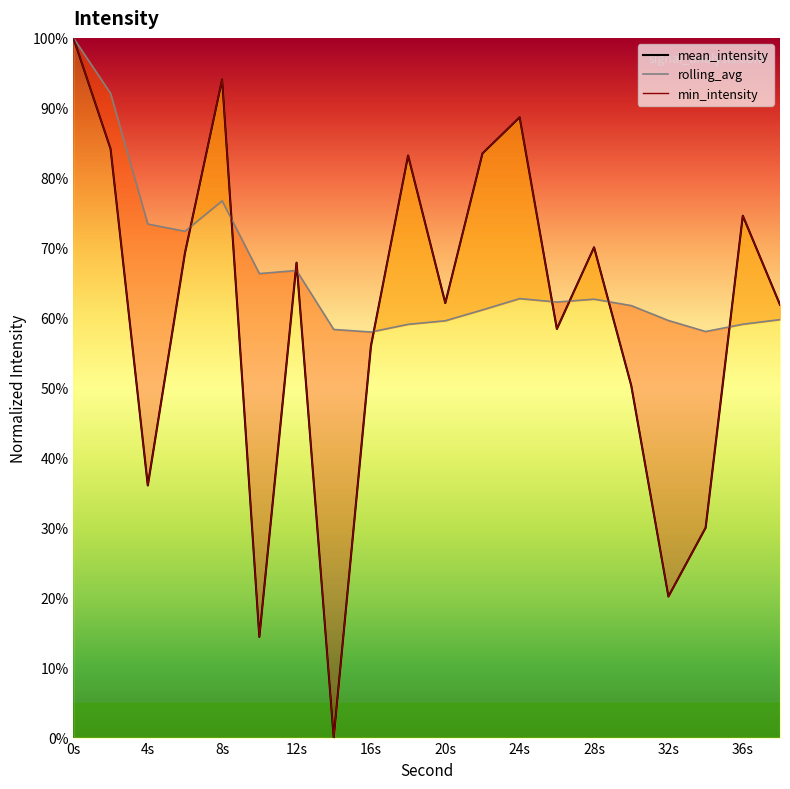

At how many categories does at least one series exceed 73?

8